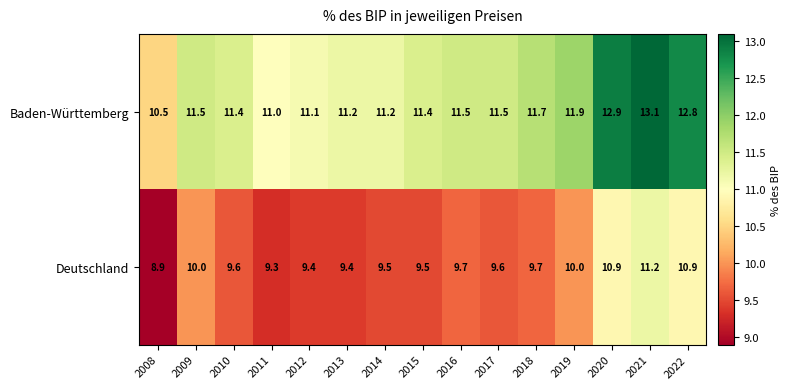

List the series in order of their peak value, highest first.

Baden-Württemberg, Deutschland